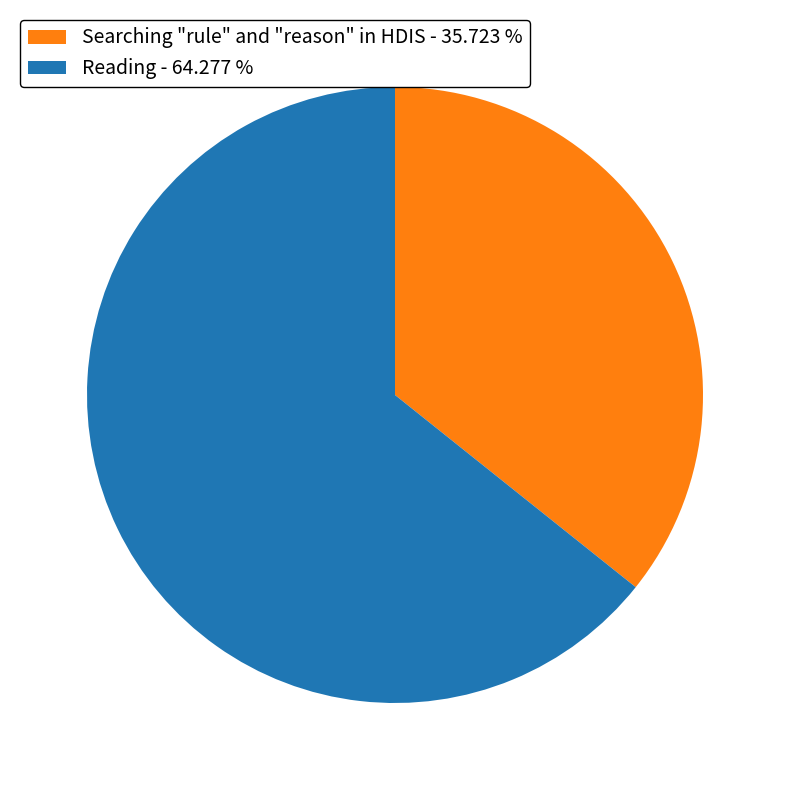

Does Reading - 64.277 % represent more than half of the total?

Yes